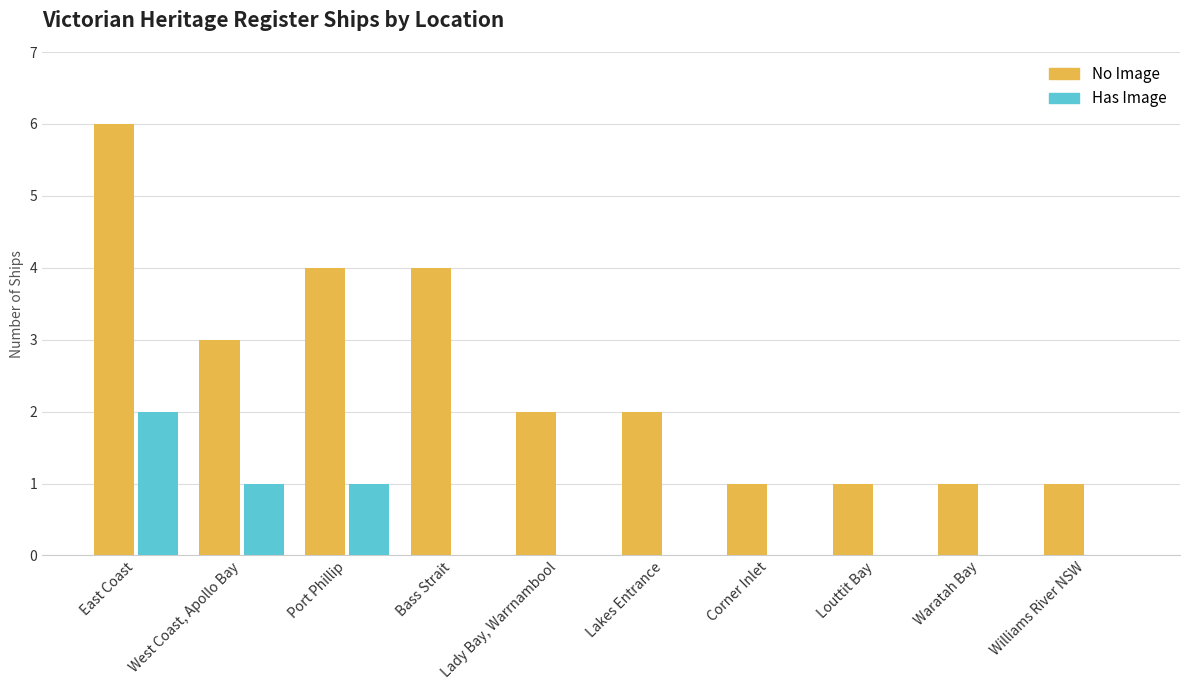

Count the number of data series in this chart.

2